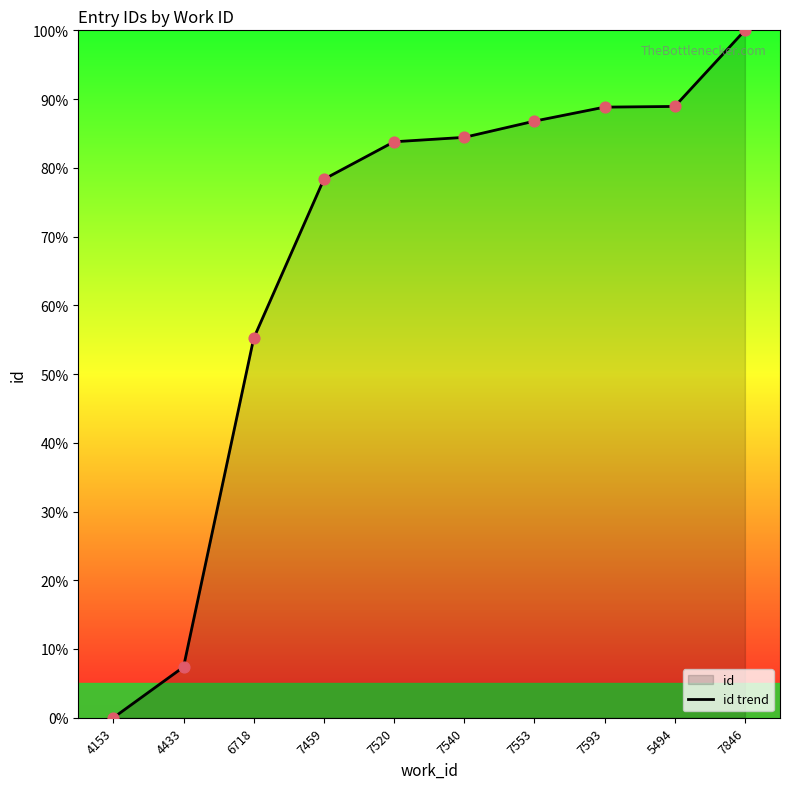

Between 7520 and 7553, which is larger?

7553